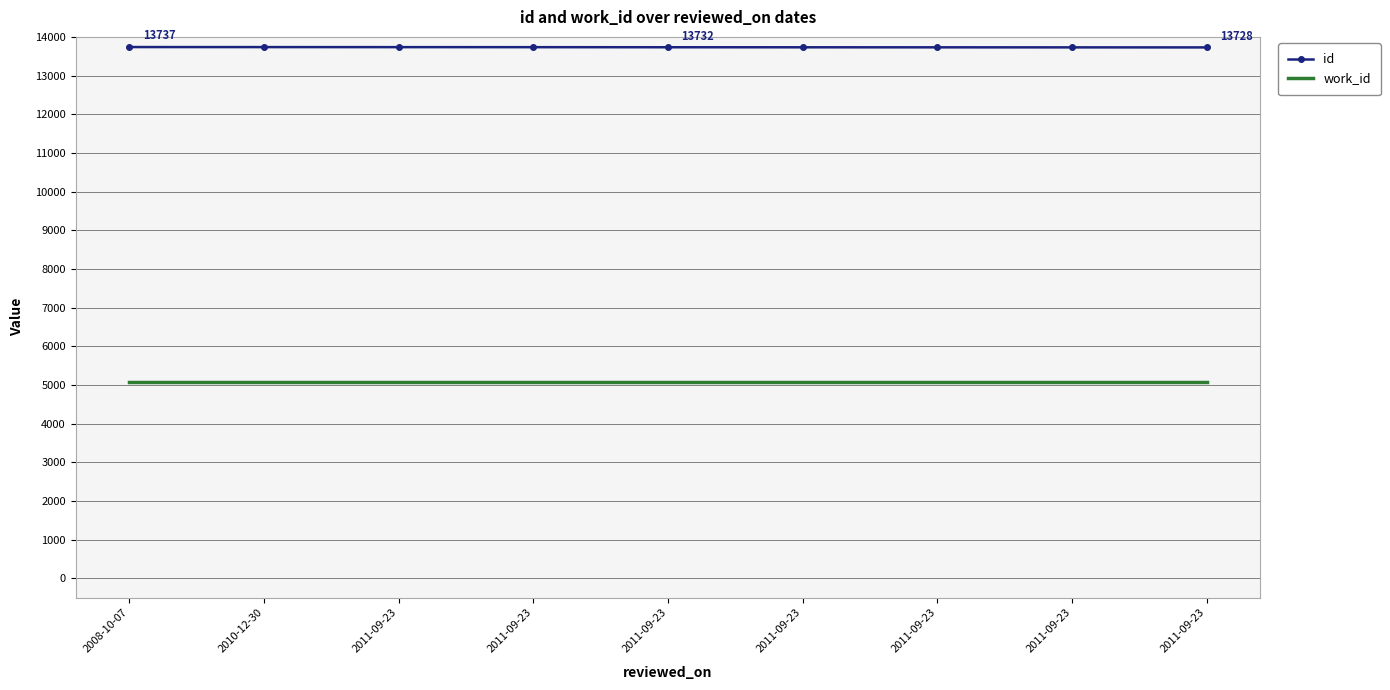

What are all the series names shown in the legend?

id, work_id